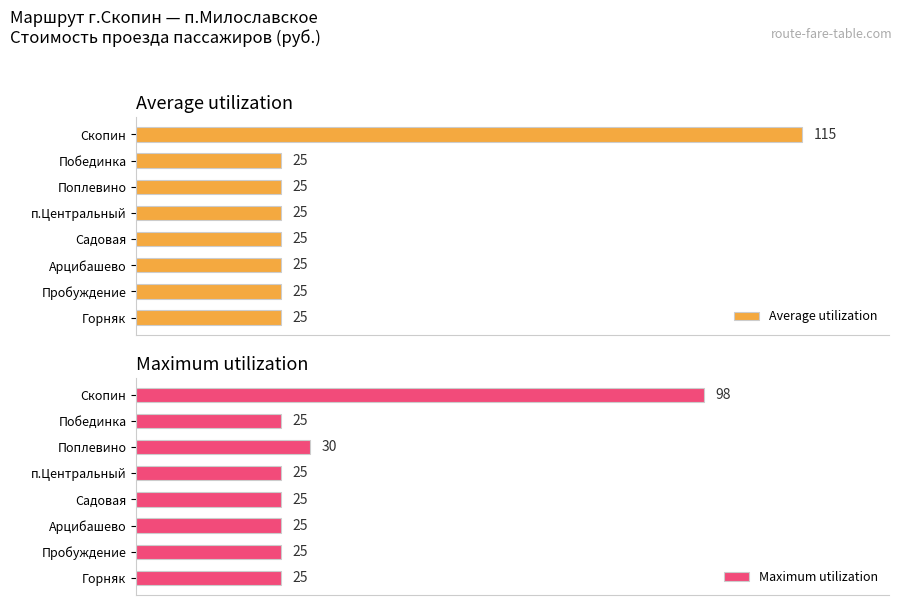

Reading left to right, transcribe all the data shown in this chart.

Average utilization: 25	25	25	25	25	25	25	115
Maximum utilization: 25	25	25	25	25	30	25	98